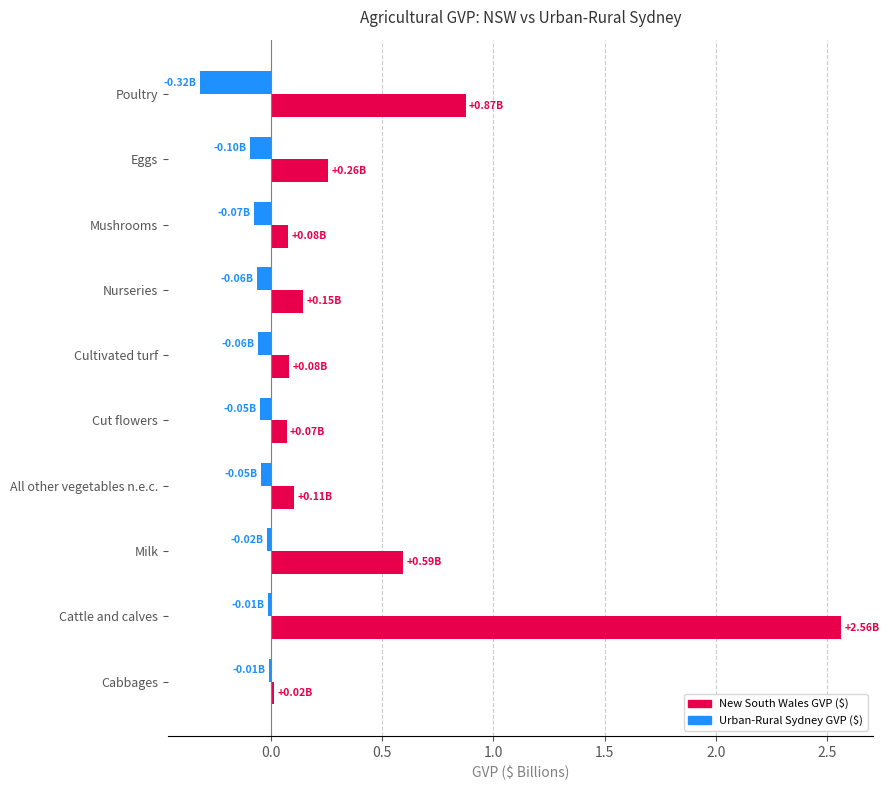

Which category has the highest value in the New South Wales GVP ($) series?

Cattle and calves